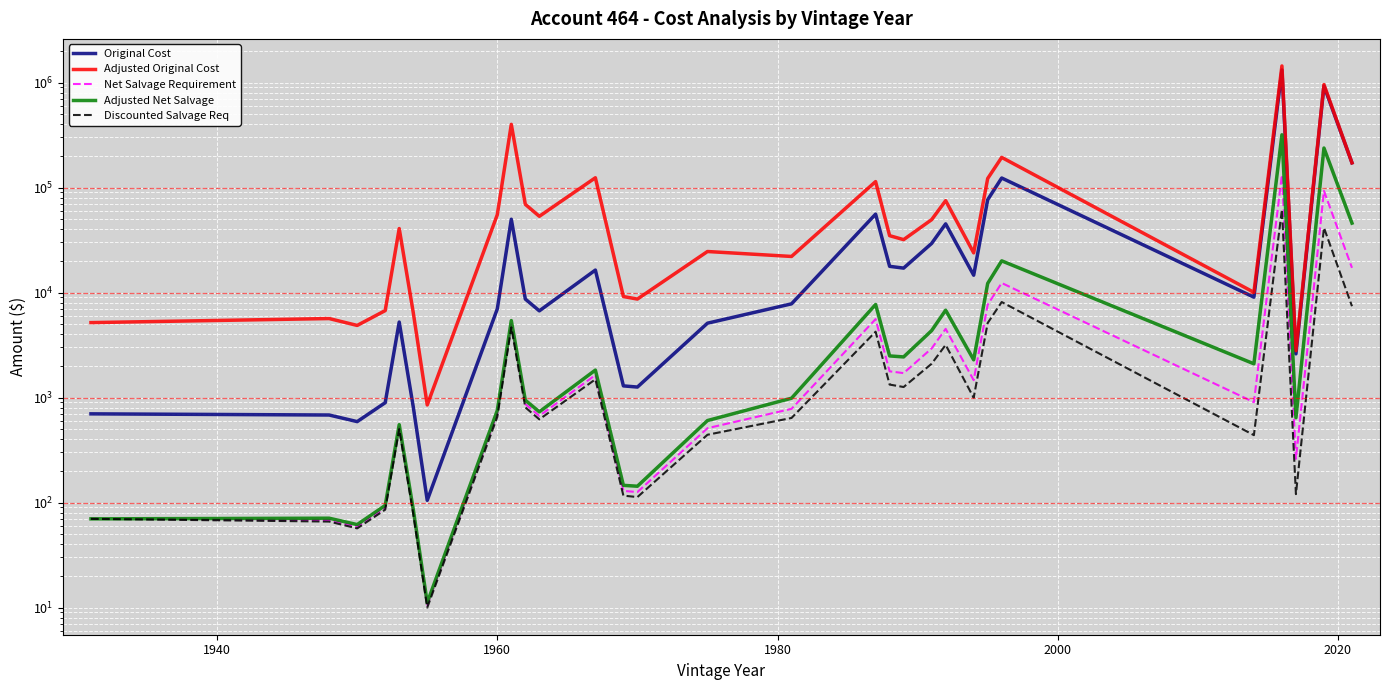

What is the value of the Adjusted Original Cost point at the 8th from the left?

55081.7